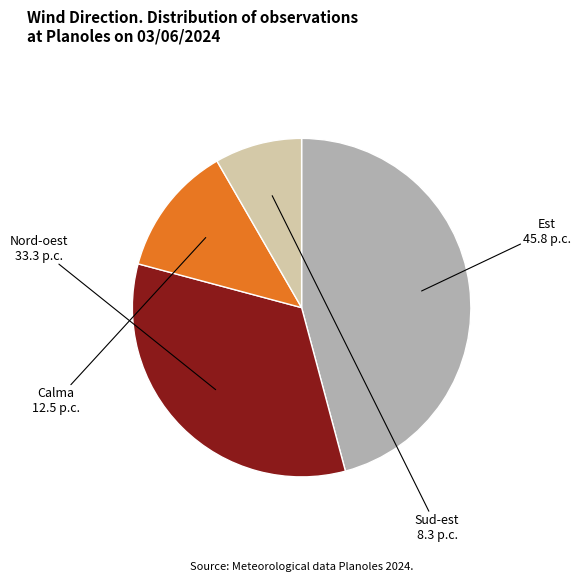

What is the ratio of the value at Nord-oest to the value at Est?

0.7